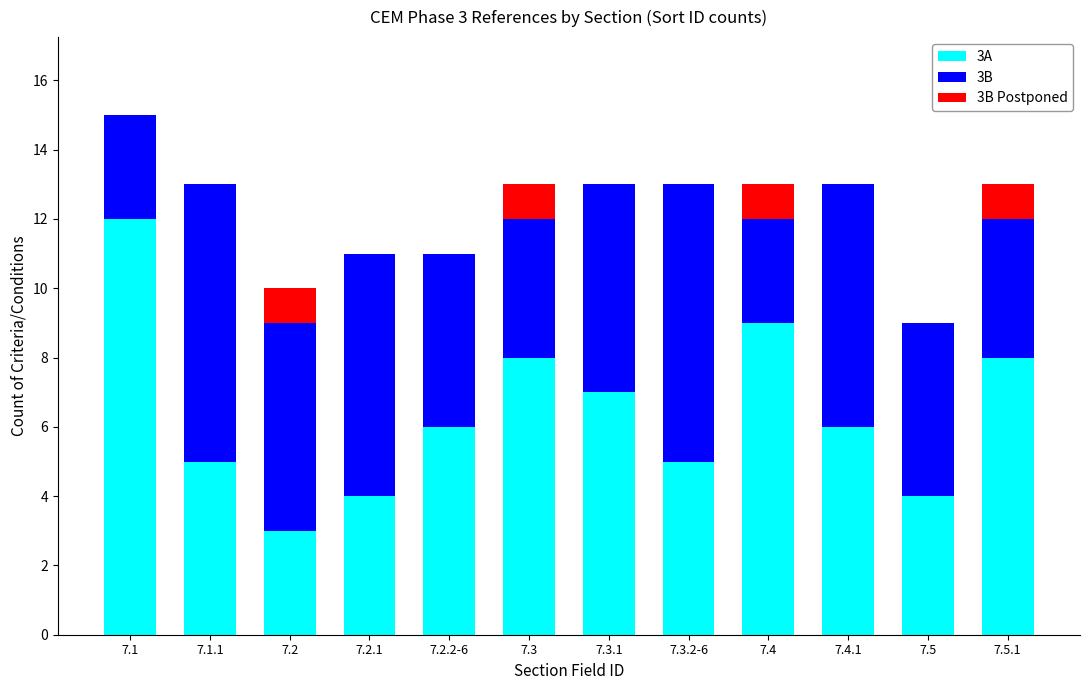

At which category is the sum across all series the highest?

7.1